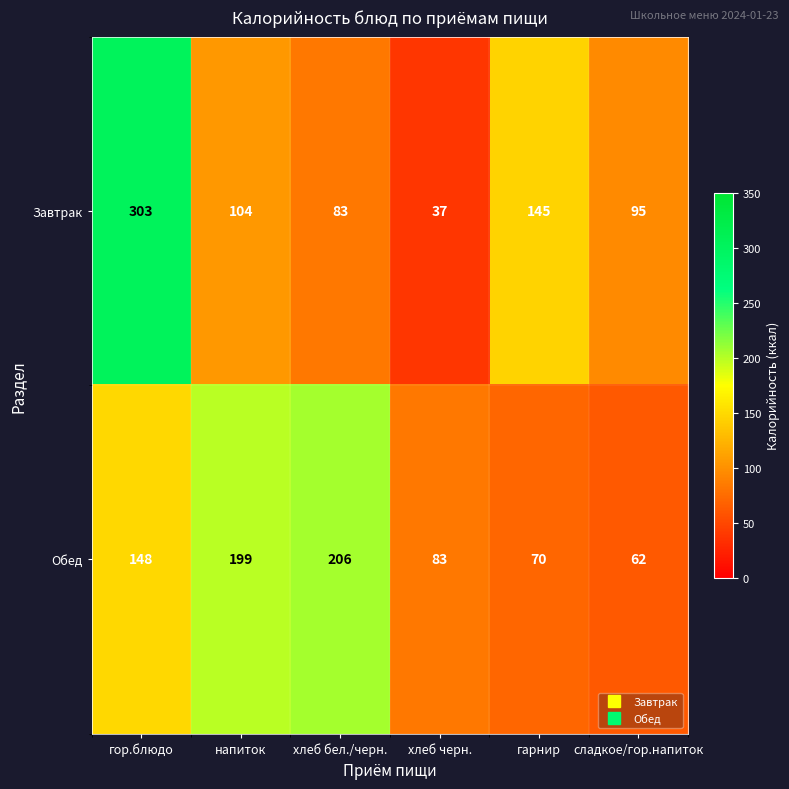

At which label is Завтрак closest to 170?

гарнир